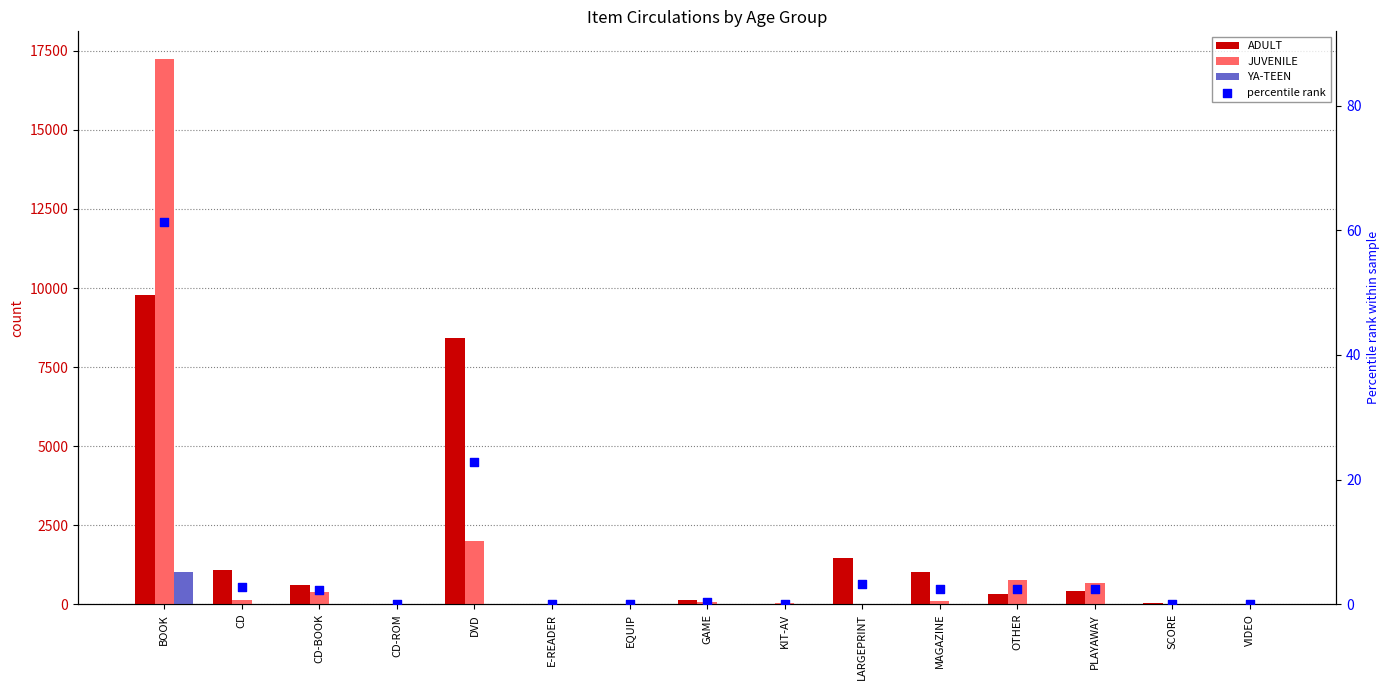

Which series contains the lowest Y value?

ADULT